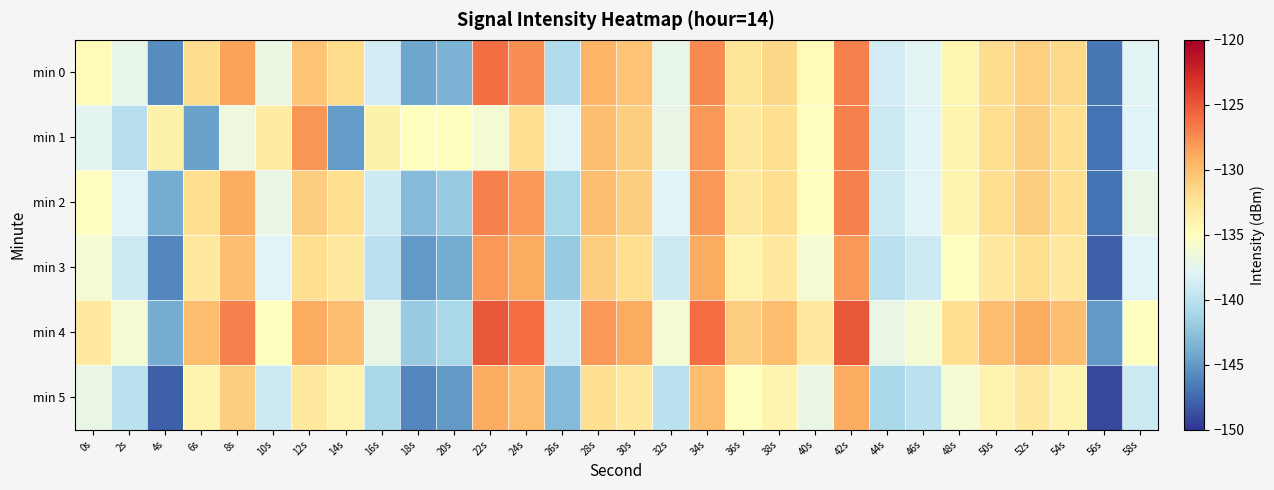

What is the maximum value shown in the chart?

-125.0